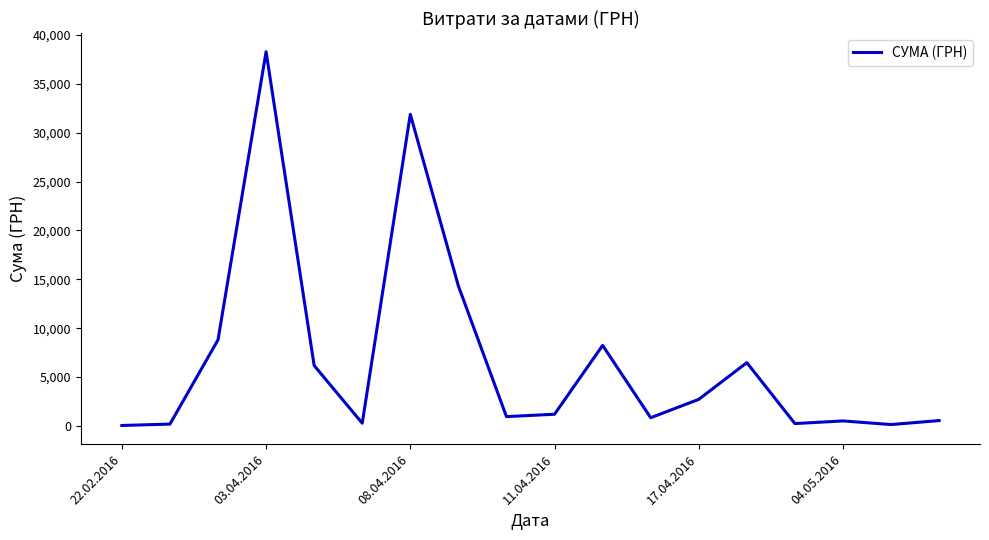

What is the difference between the maximum and minimum values?

38264.5